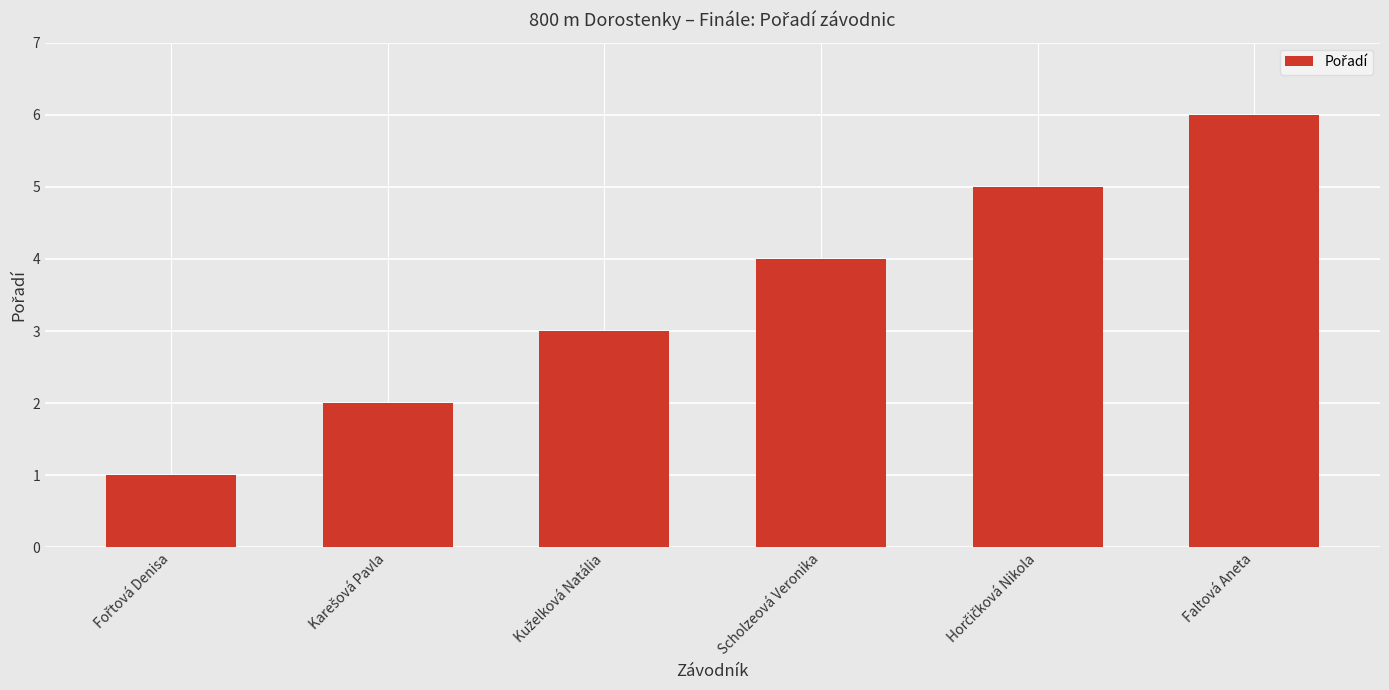

Reading right to left, extract all data points from this chart.

6	5	4	3	2	1